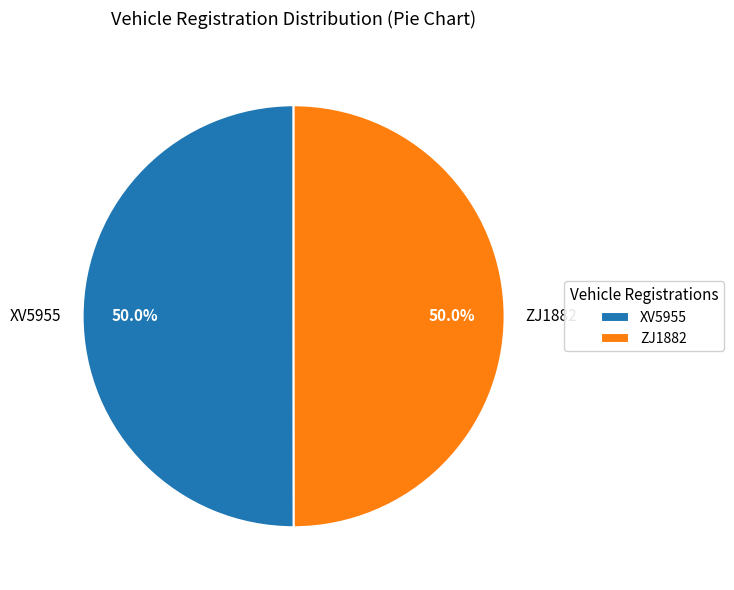

To the nearest percent, what portion does ZJ1882 represent?

50%